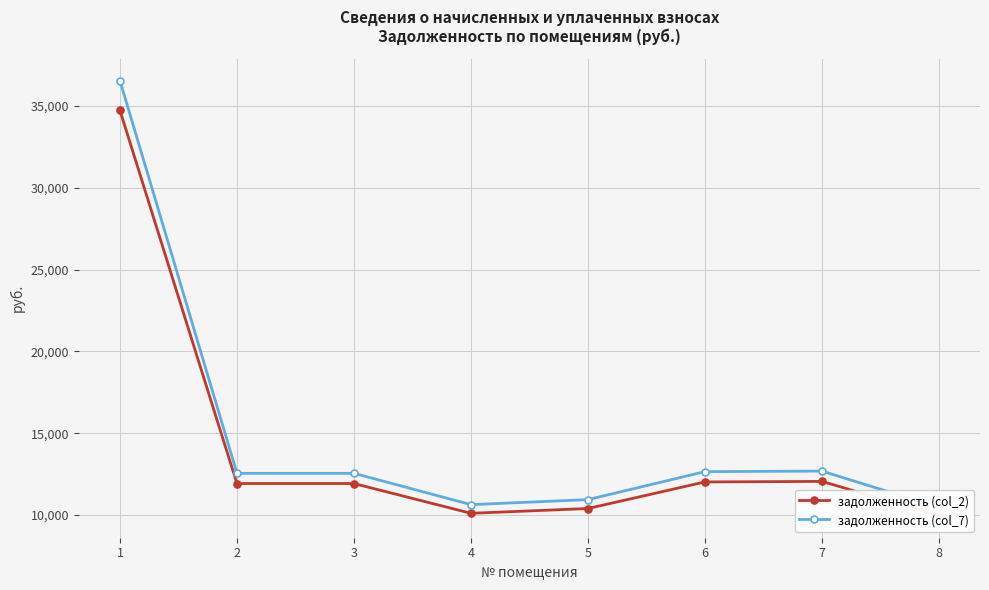

What are all the series names shown in the legend?

задолженность (col_2), задолженность (col_7)